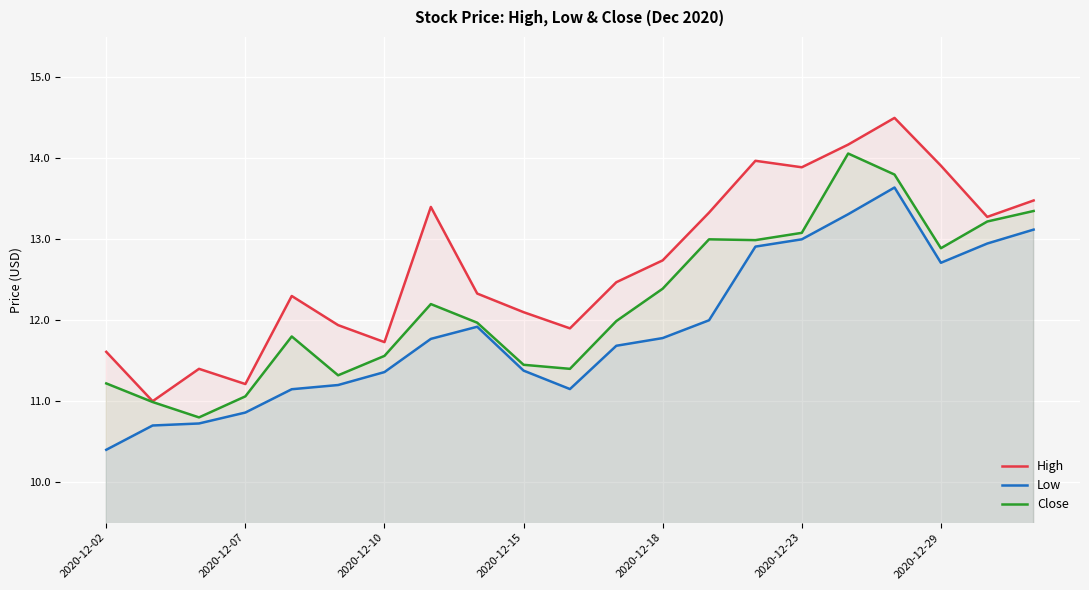

What is the value of the Close point at the 14th from the left?

13.0